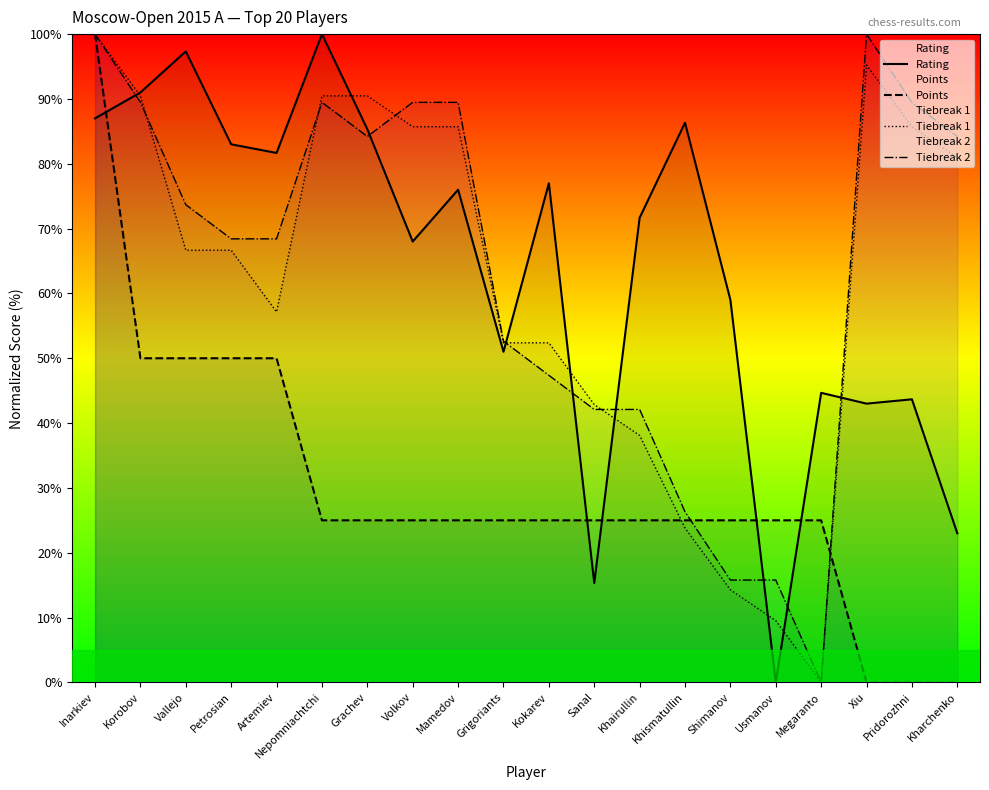

Is it true that Tiebreak 2 equals 84.2 at Kharchenko?

True